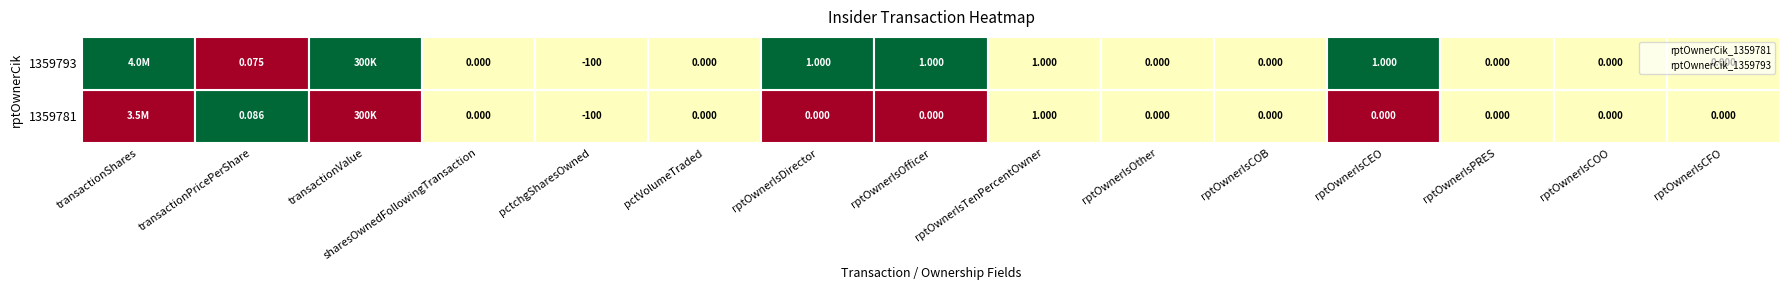

List the series in order of their peak value, lowest first.

1359781, 1359793